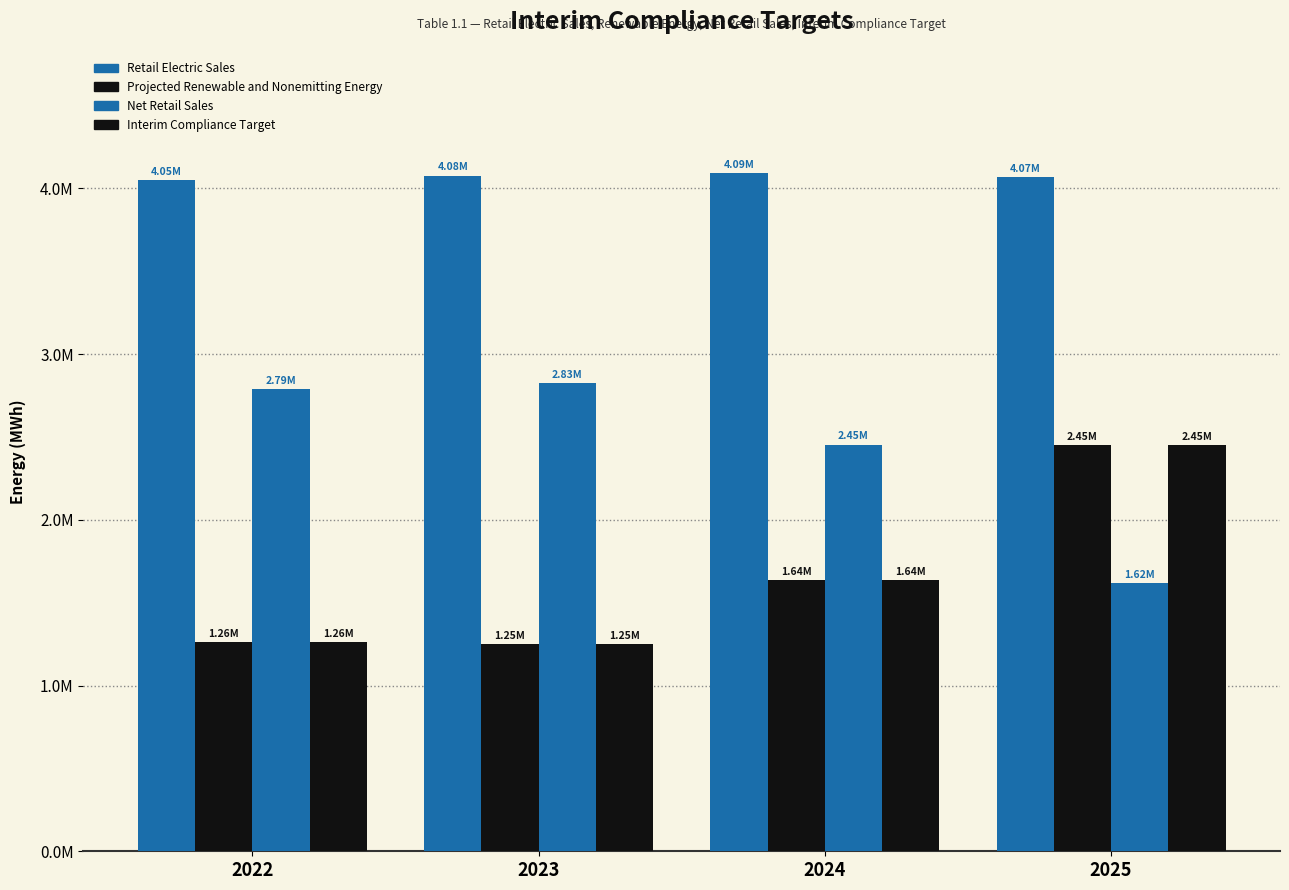

Does the chart contain stacked bars?

No